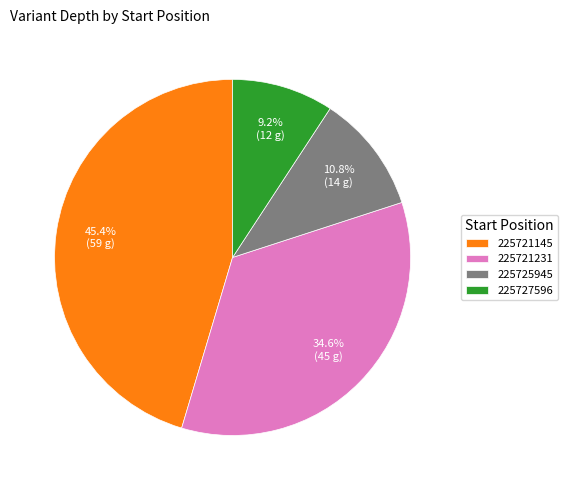

Approximately how many times larger is the value at 225721231 compared to 225721145?

0.8